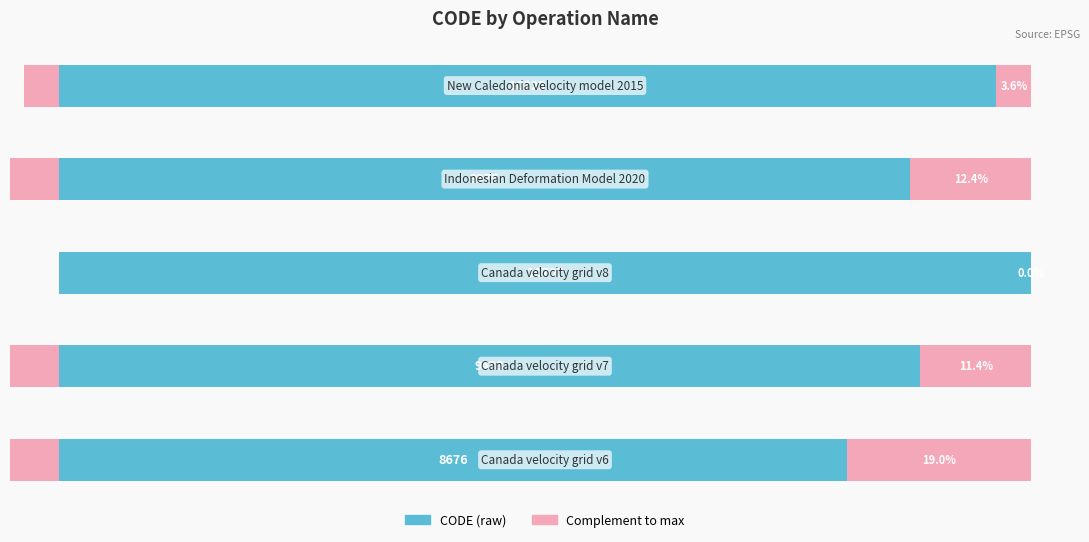

Is it true that CODE (scaled) equals 37.2 at 2?

False